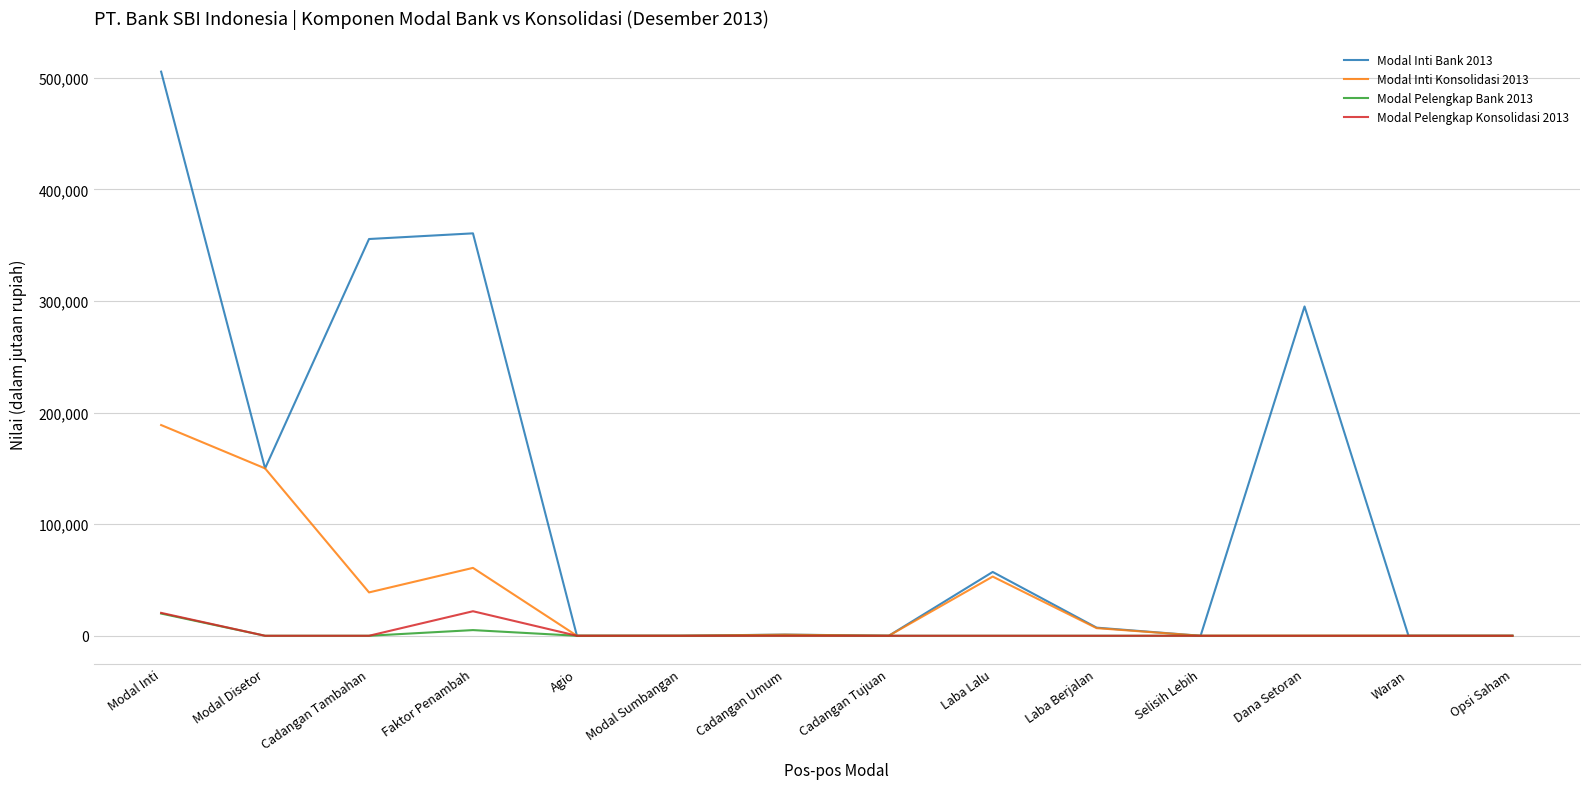

Is this an area chart (filled region under the line)?

No